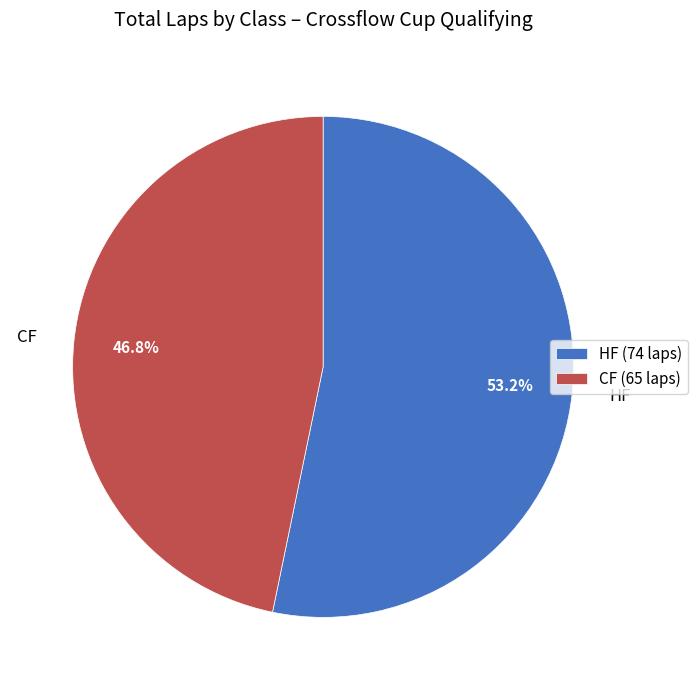

What percentage is NOT represented by HF?

46.8%